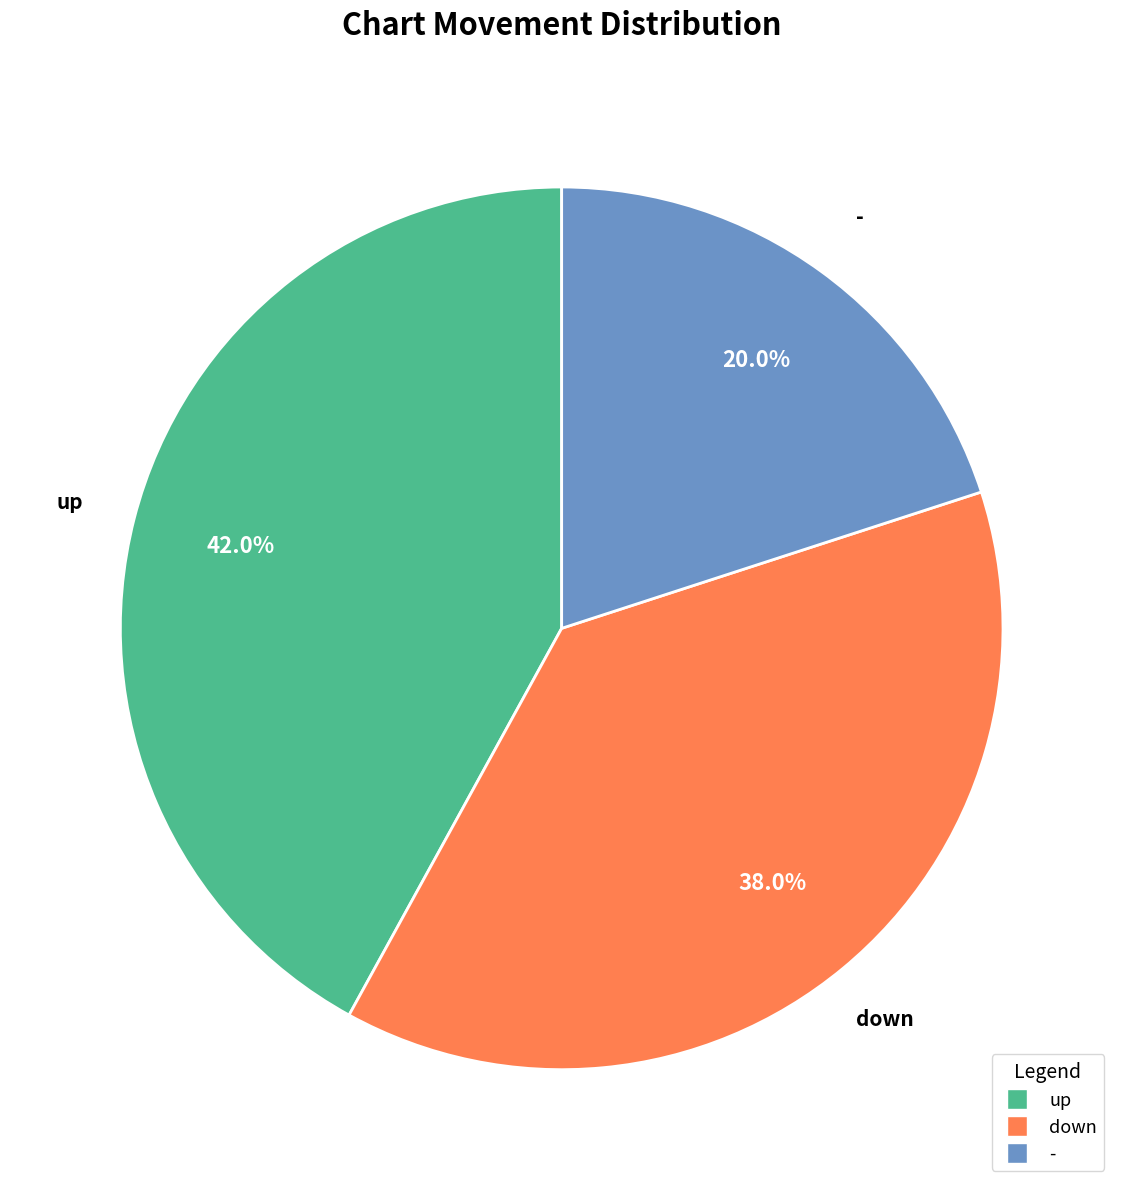

True or false: down accounts for 38% of the total.

True